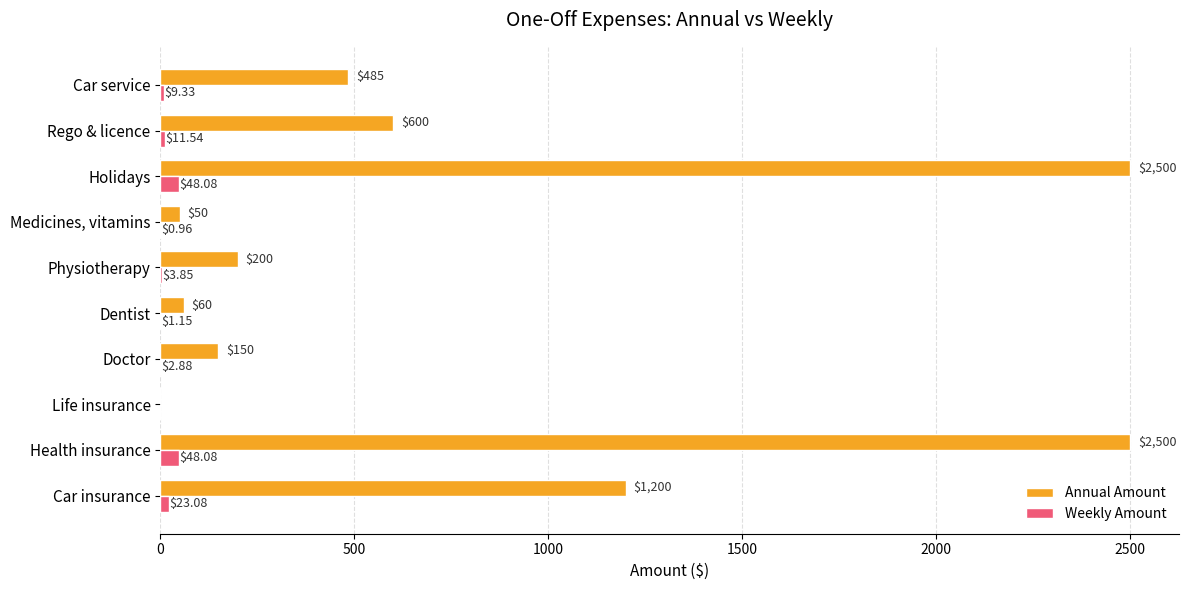

What is the sum of the Annual Amount values at Medicines, vitamins and Health insurance?

2550.0